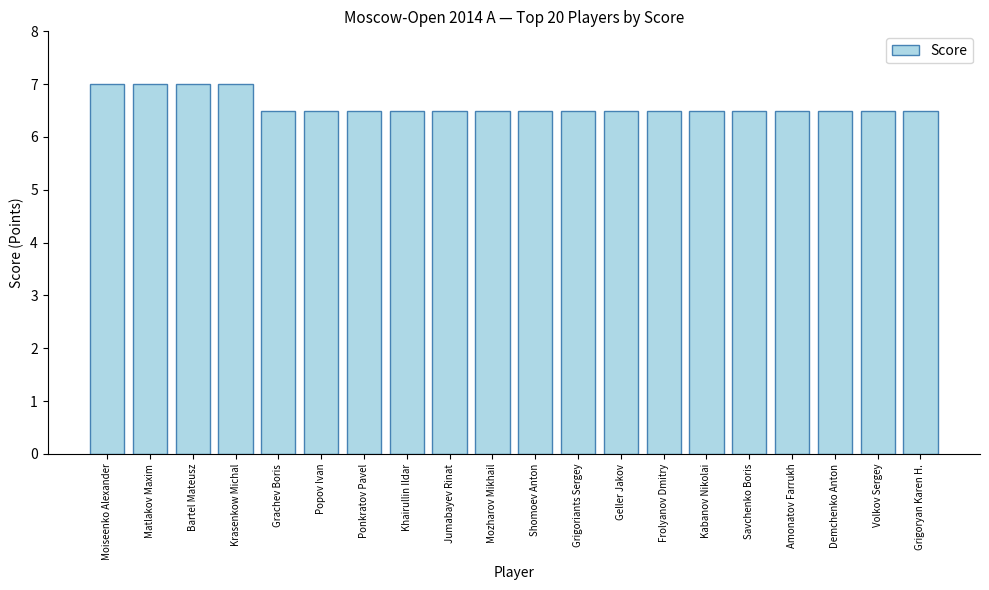

How many values are between 6 and 7?

20